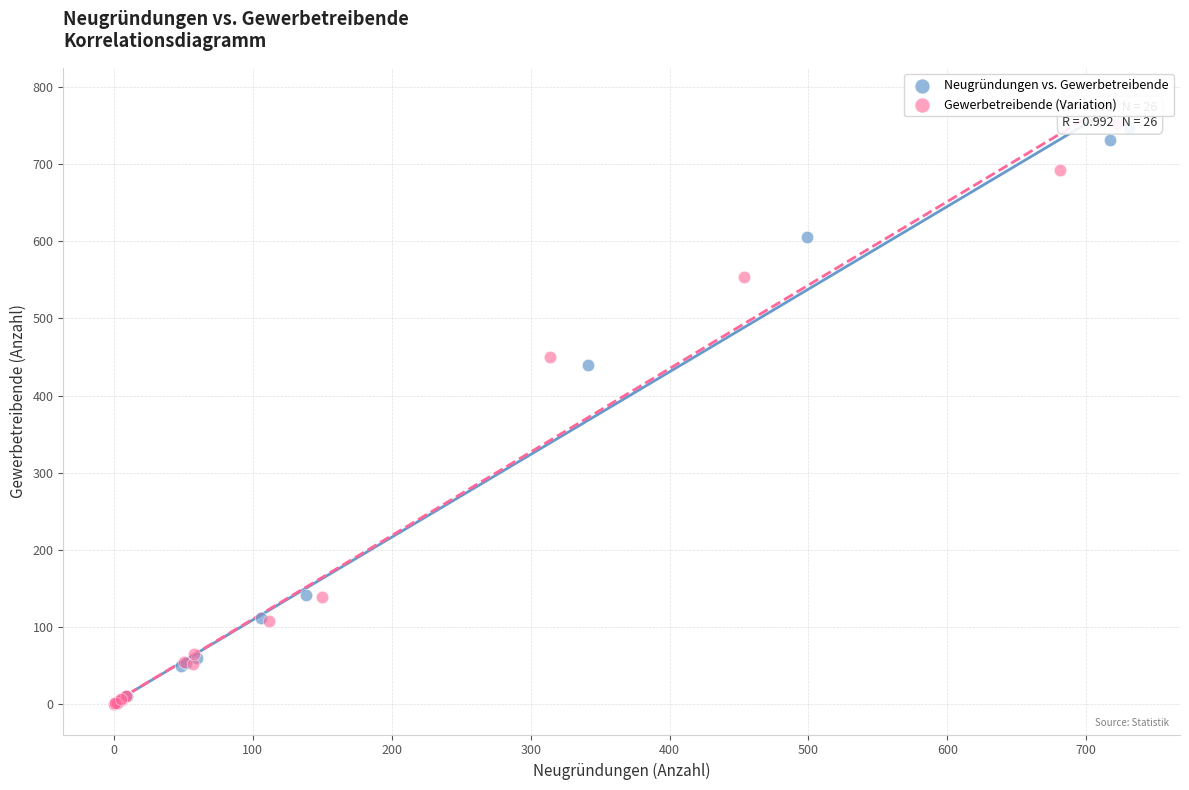

Which series contains the highest Y value?

Gewerbetreibende (Variation)